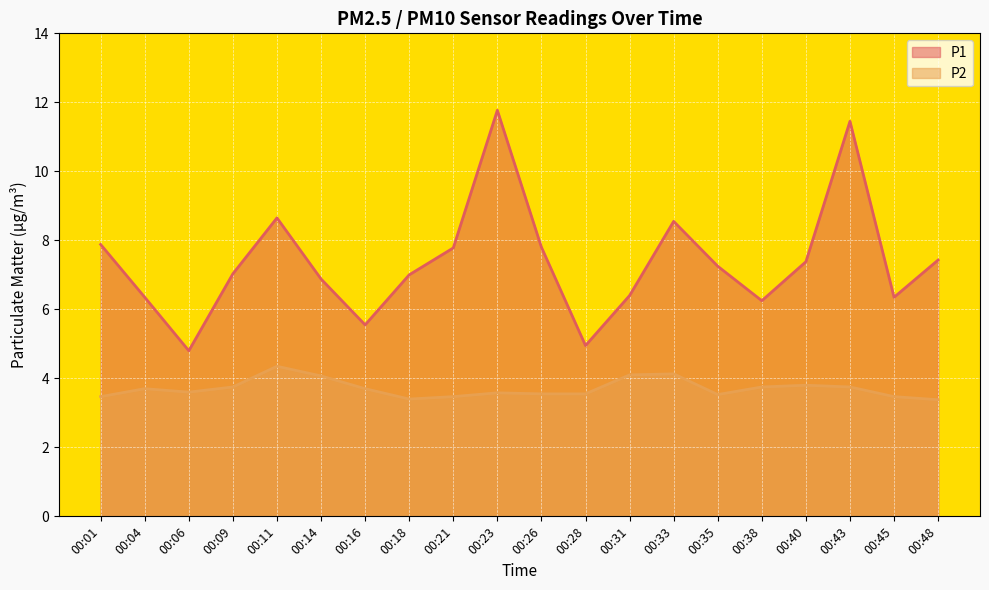

What is the average value of the P1 series?

7.4